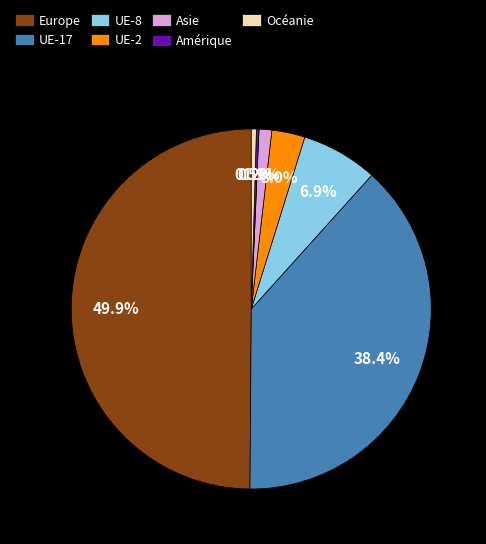

Combined, do Asie and Europe account for over 50%?

Yes